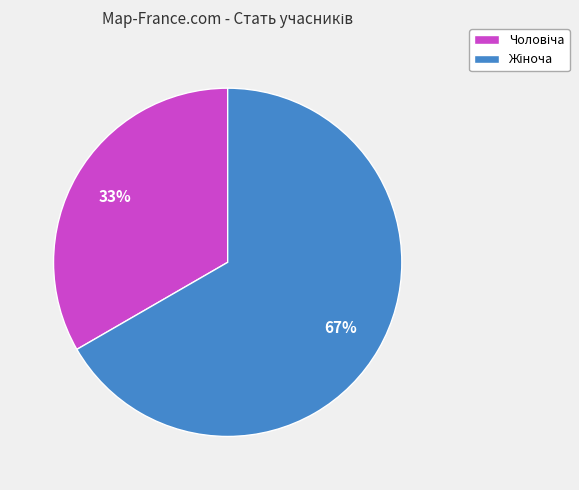

To the nearest percent, what is the average slice percentage?

50%